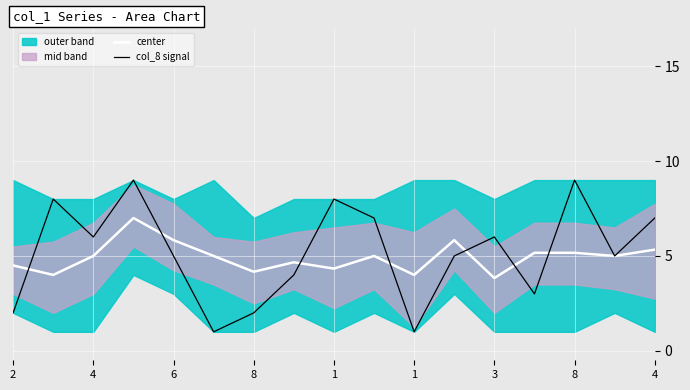

How many times do col_8 signal and center cross each other?

7